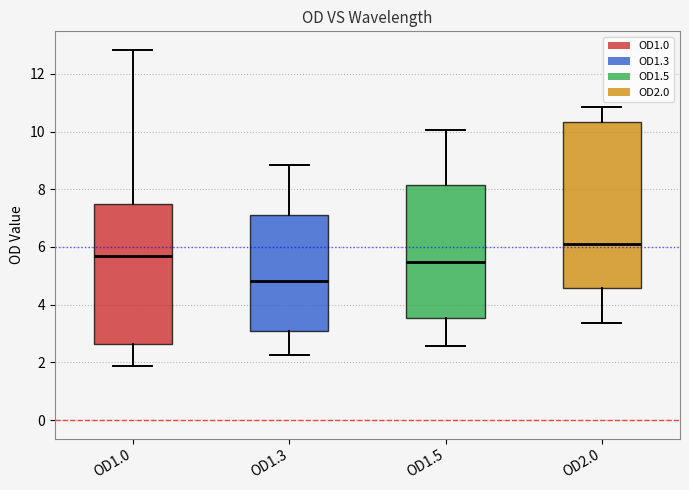

Reading left to right, read every box against the y-axis: the position of its median line, the range the box covers, and the ends of its whiskers. The values are not printed on the chart, so give them approximately, as read against the axis.

OD1.0: median 5.6, box 2.6 to 7.6, whiskers 1.8 to 12.8
OD1.3: median 4.8, box 3.0 to 7.0, whiskers 2.2 to 8.8
OD1.5: median 5.4, box 3.6 to 8.2, whiskers 2.6 to 10.0
OD2.0: median 6.0, box 4.6 to 10.4, whiskers 3.4 to 10.8